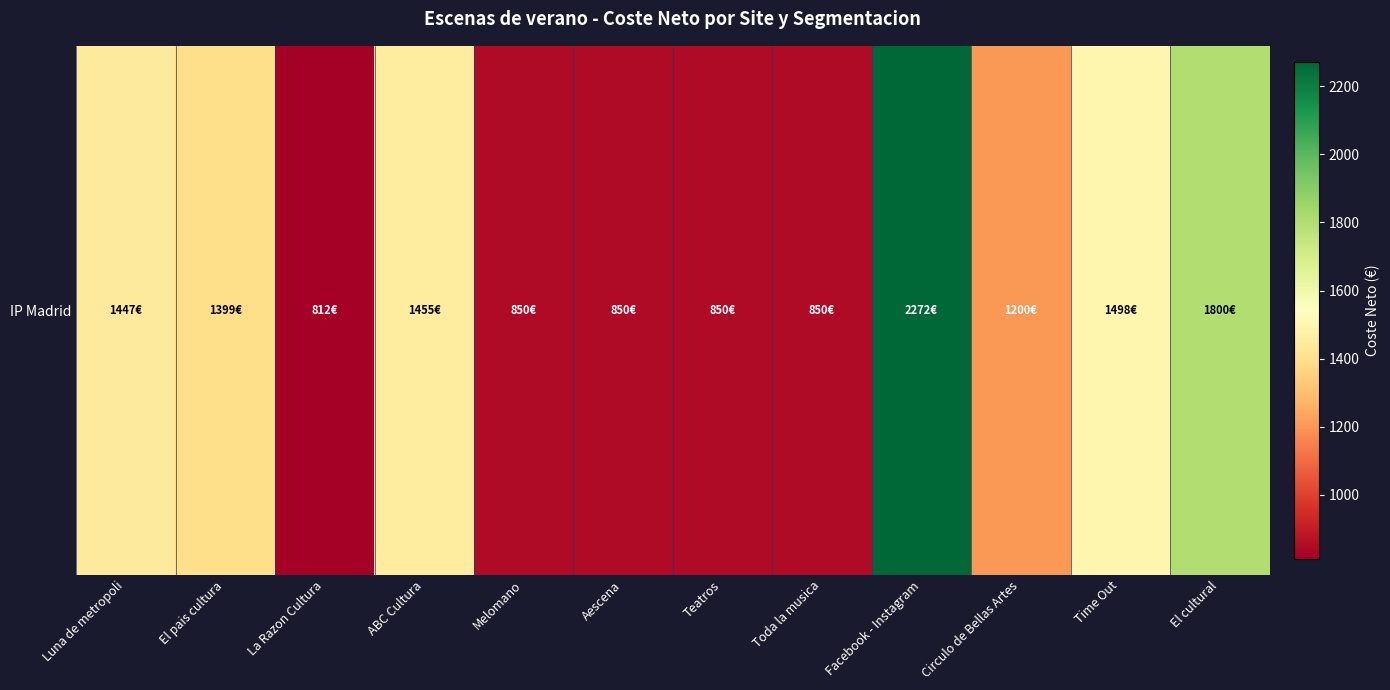

Which label corresponds to the smallest value in the chart?

La Razon Cultura